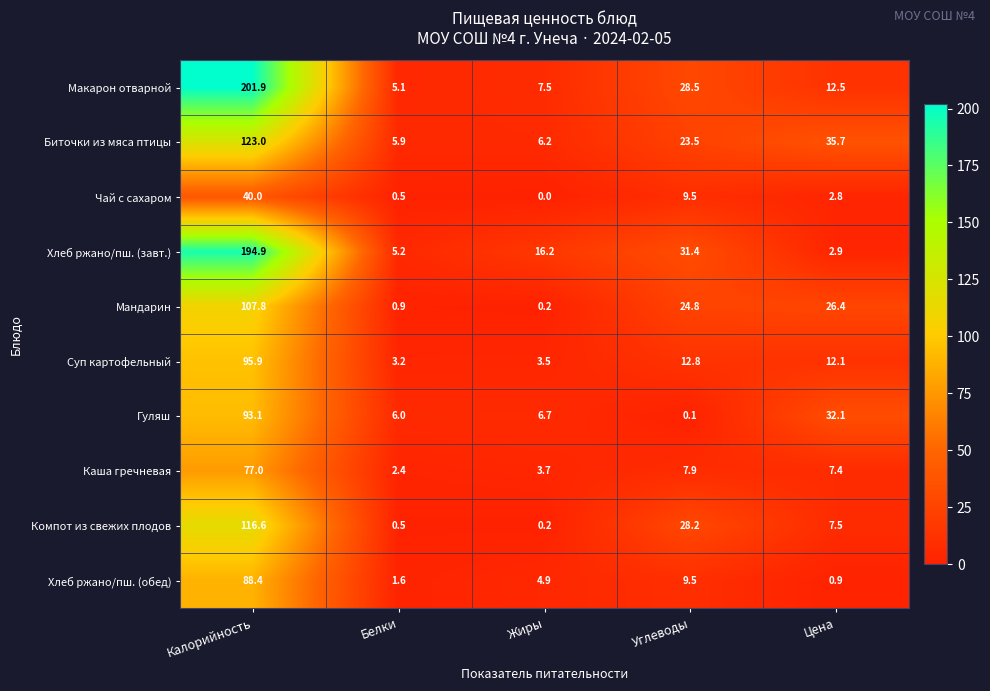

At which category is the sum across all series the highest?

Калорийность